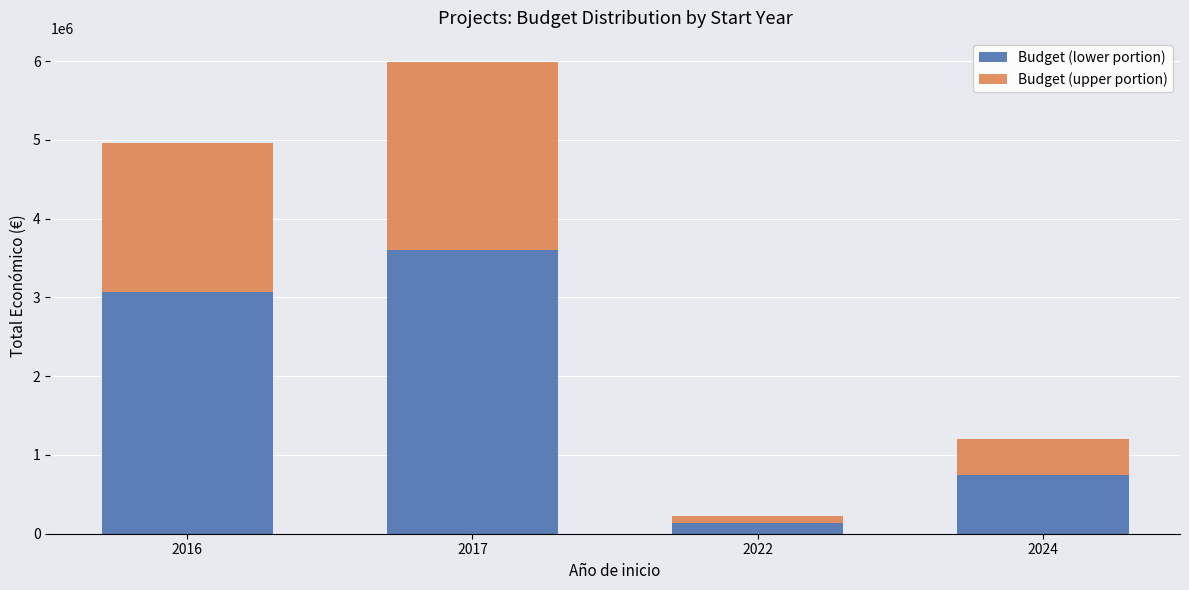

Read the Budget (lower portion) value at 2016.

3074066.6